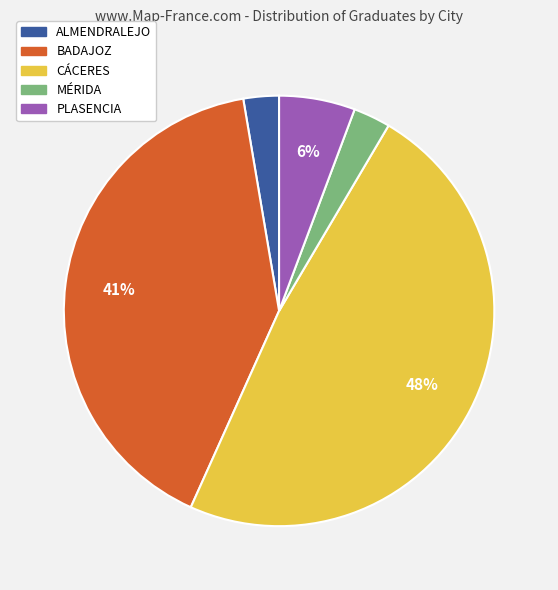

Is there any slice that represents more than half of the pie?

No